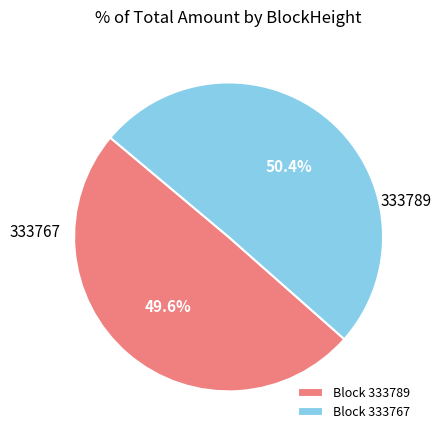

Rank the categories by value from lowest to highest.

Block 333789, Block 333767